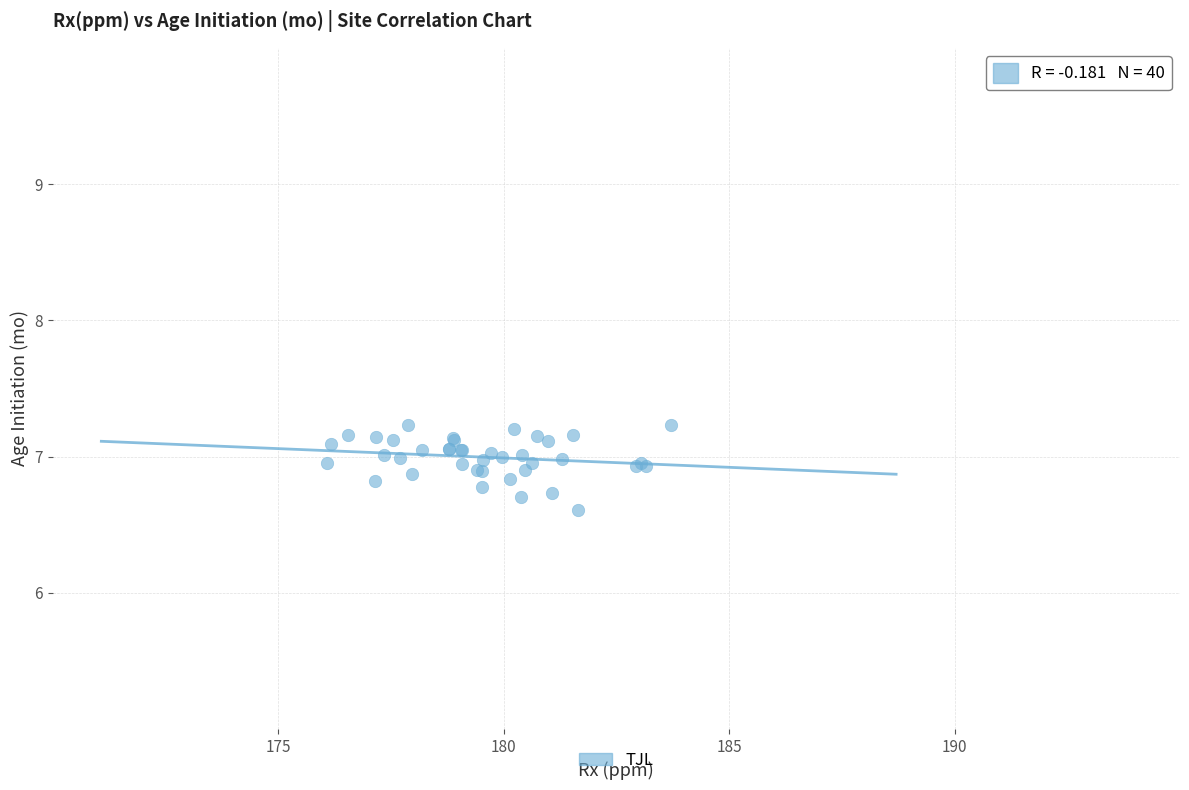

What Y value in the scatter plot is closest to 6?

6.6